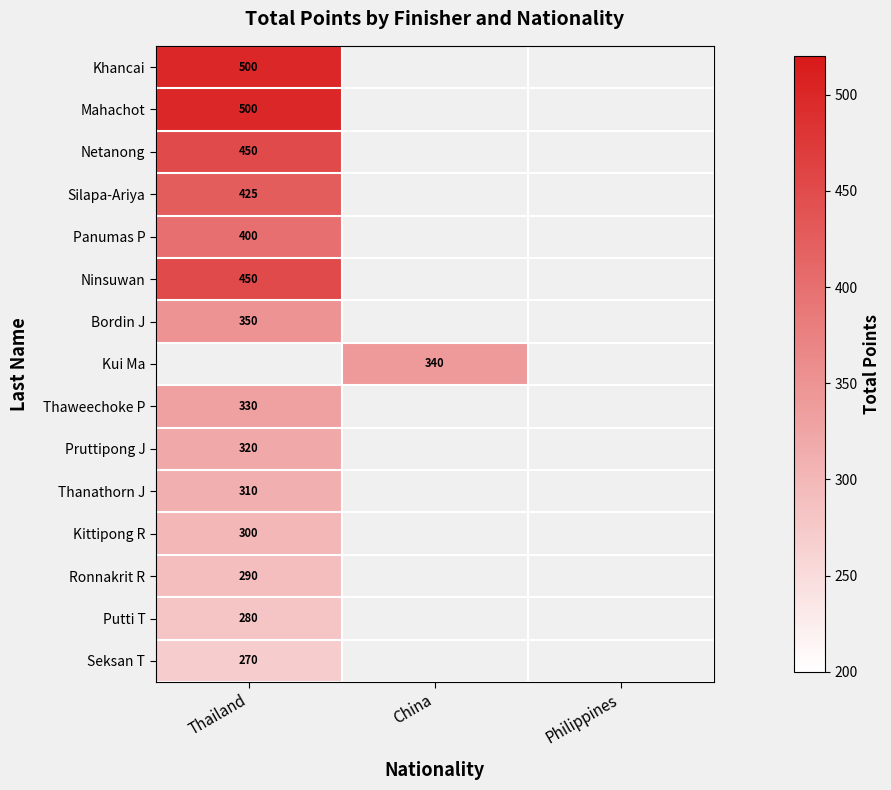

The value of Bordin J at Thailand is 206.8. True or false?

False